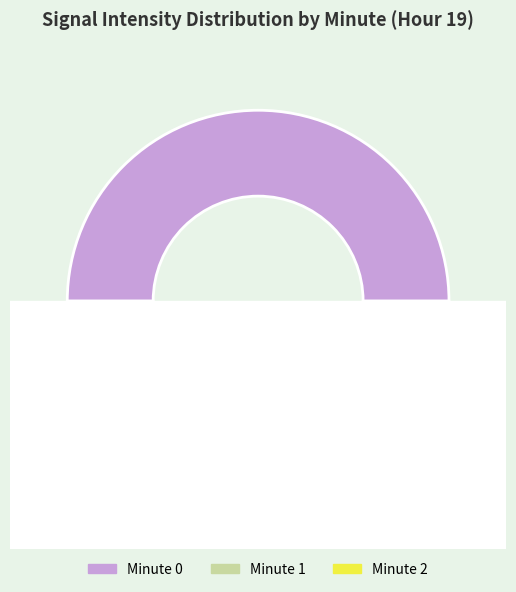

Is the sum of Minute 0 and Minute 1 greater than half?

Yes